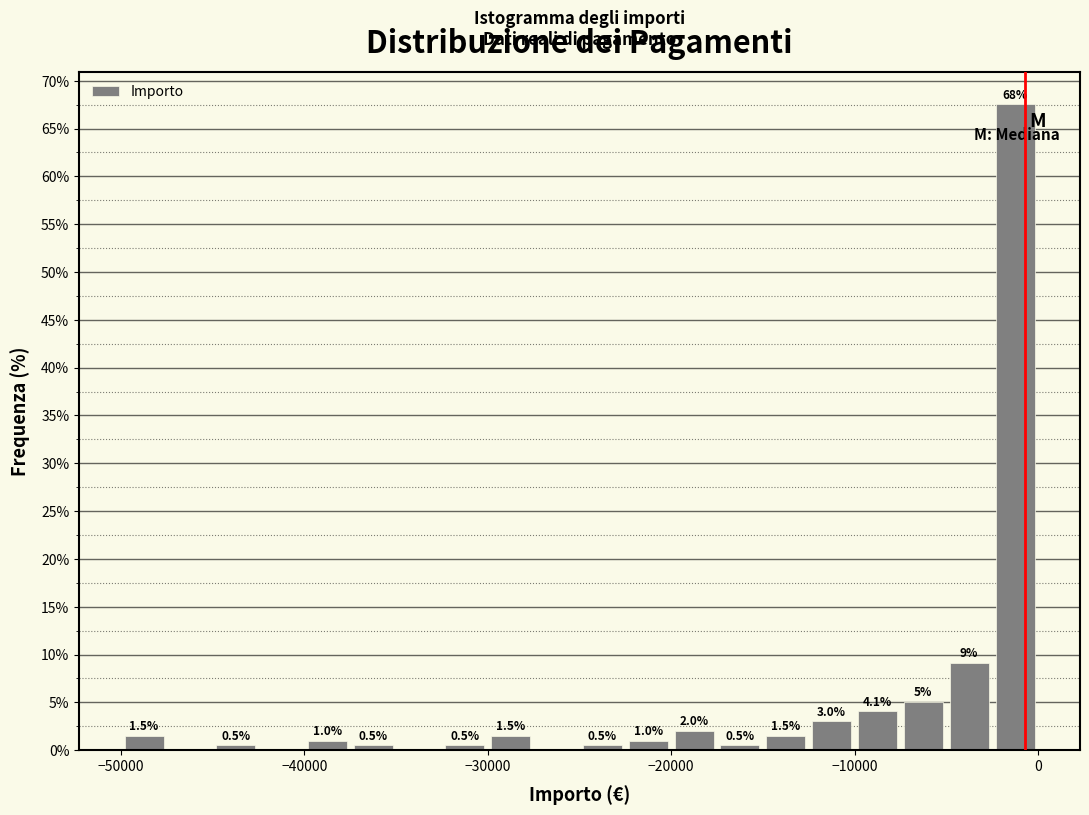

Around what value on the x-axis is the tallest bar? Give the approximate position of its centre, as read against the axis.

-1000